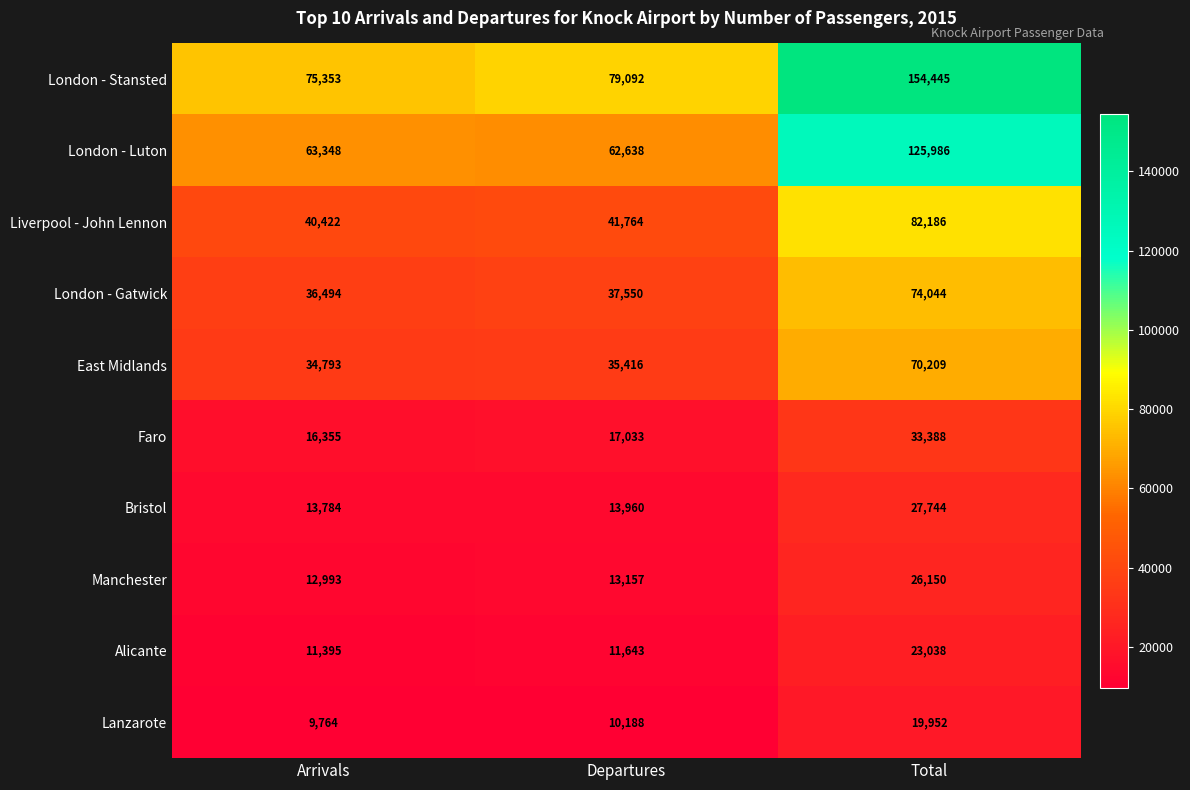

What is the smallest value displayed?

9764